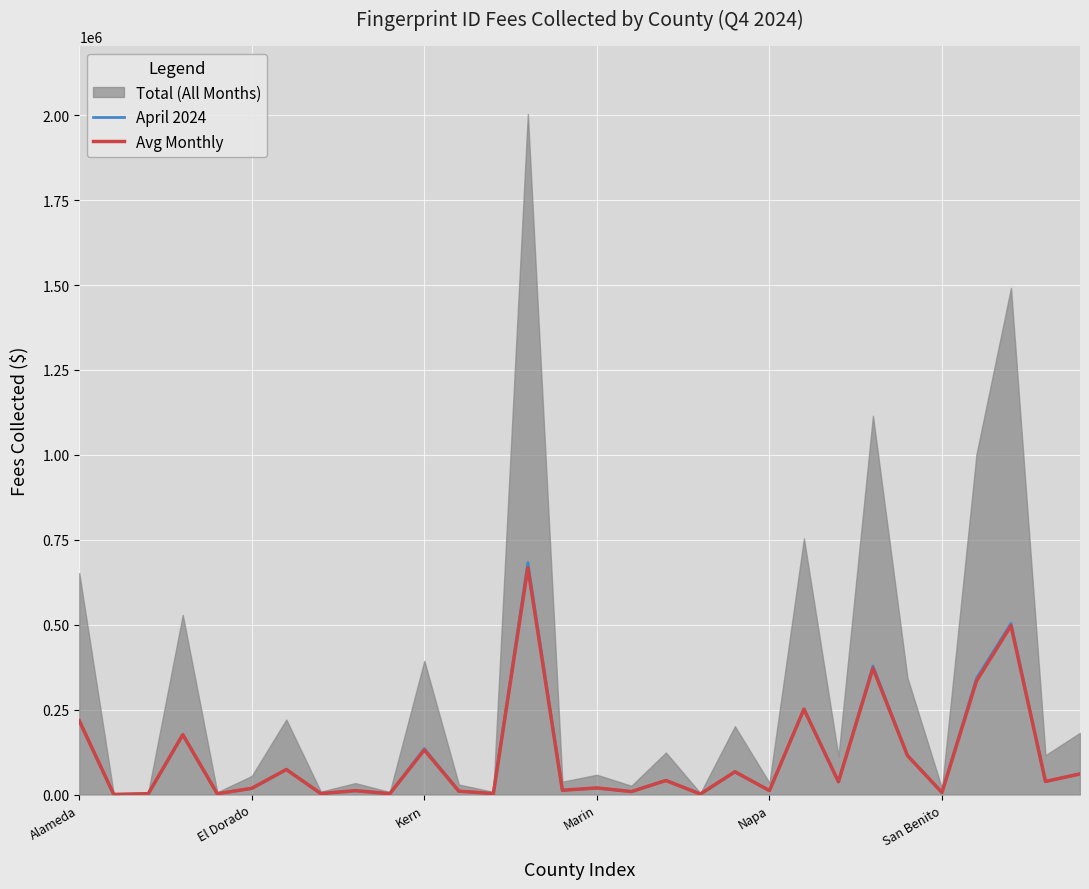

What is the value of the Avg Monthly point at the 5th from the left?

2194.0